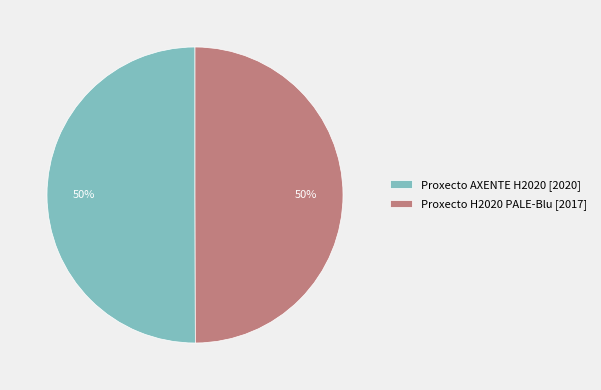

The Proxecto H2020 PALE-Blu [2017] slice represents 50% of the pie. True or false?

True